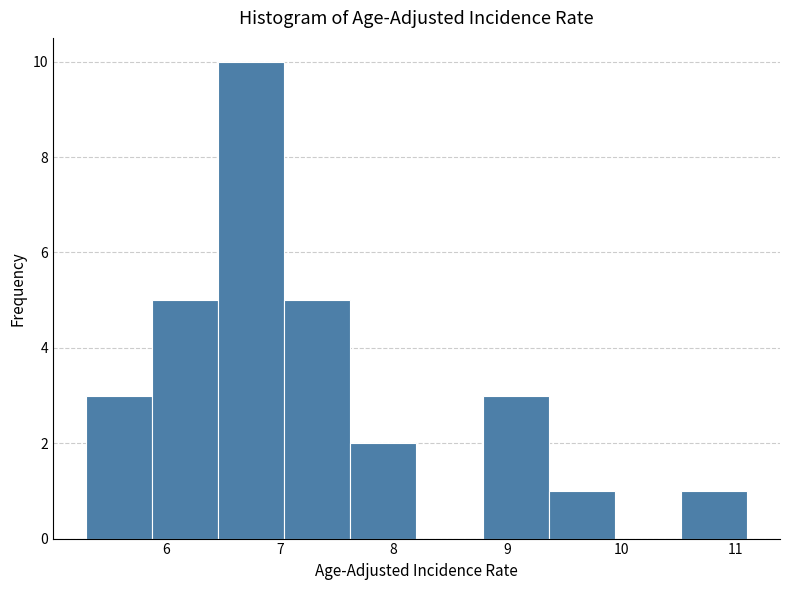

Reading left to right, transcribe this chart: for each bar, give the range it covers on the x-axis and its height. Neither the bar edges nor the heights are printed on the chart, so give them approximately, as read against the axes.

5.30 to 5.88: 3
5.88 to 6.46: 5
6.46 to 7.04: 10
7.04 to 7.62: 5
7.62 to 8.20: 2
8.20 to 8.78: 0
8.78 to 9.36: 3
9.36 to 9.94: 1
9.94 to 10.52: 0
10.52 to 11.10: 1